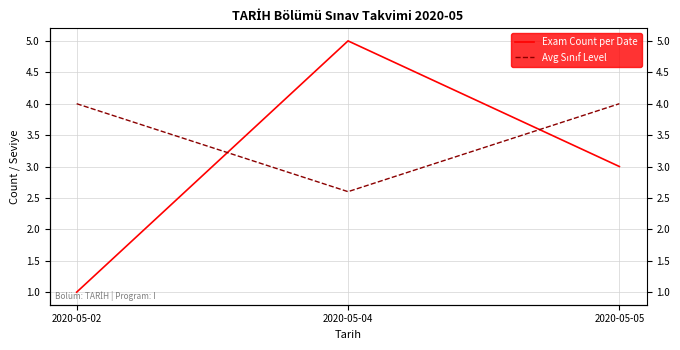

Reading left to right, extract all data points from this chart.

Exam Count per Date: 1.0	5.0	3.0
Avg Sınıf Level: 4.0	2.6	4.0